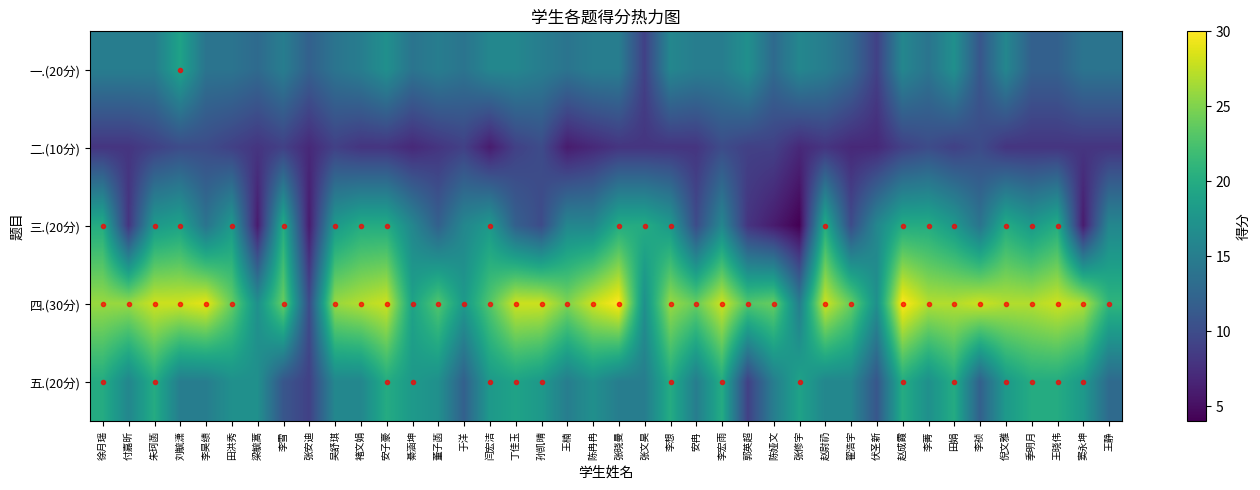

At which category is the sum across all series the highest?

赵成霞